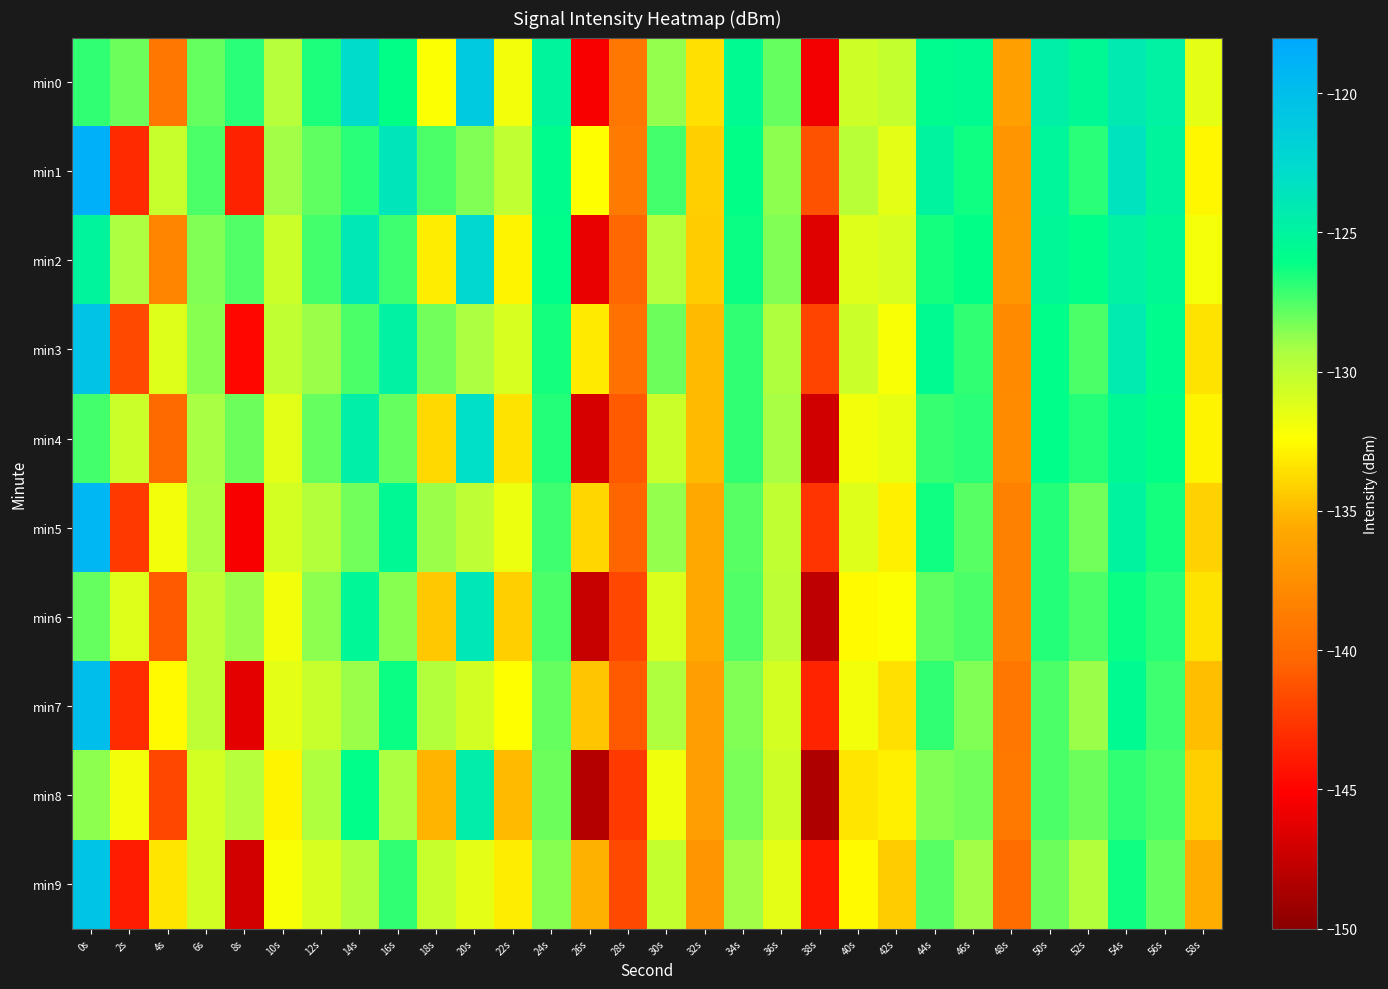

Reading right to left, extract all data points from this chart.

min0: 58s=-131.4	56s=-124.8	54s=-124.1	52s=-125.4	50s=-124.6	48s=-136.4	46s=-125.6	44s=-125.7	42s=-130.2	40s=-130.5	38s=-145.7	36s=-127.9	34s=-125.5	32s=-133.6	30s=-128.9	28s=-139.1	26s=-145.4	24s=-125.1	22s=-131.9	20s=-121.0	18s=-132.3	16s=-126.1	14s=-122.9	12s=-126.5	10s=-129.7	8s=-126.8	6s=-128.0	4s=-139.2	2s=-128.1	0s=-126.9
min1: 58s=-132.7	56s=-125.1	54s=-123.5	52s=-126.8	50s=-125.2	48s=-137.1	46s=-126.3	44s=-124.9	42s=-131.5	40s=-129.8	38s=-141.3	36s=-128.7	34s=-126.1	32s=-134.2	30s=-127.3	28s=-138.9	26s=-132.4	24s=-125.8	22s=-130.1	20s=-128.5	18s=-127.4	16s=-123.7	14s=-126.8	12s=-127.8	10s=-129.0	8s=-143.5	6s=-127.4	4s=-130.3	2s=-143.2	0s=-118.7
min2: 58s=-132.1	56s=-125.4	54s=-124.8	52s=-126.0	50s=-125.3	48s=-137.0	46s=-126.1	44s=-126.4	42s=-130.9	40s=-131.2	38s=-146.4	36s=-128.5	34s=-126.2	32s=-134.3	30s=-129.7	28s=-140.2	26s=-146.1	24s=-126.0	22s=-132.8	20s=-122.4	18s=-133.1	16s=-127.2	14s=-123.9	12s=-127.3	10s=-130.5	8s=-127.6	6s=-128.4	4s=-138.2	2s=-129.3	0s=-125.1
min3: 58s=-133.4	56s=-125.8	54s=-124.2	52s=-127.5	50s=-126.0	48s=-137.8	46s=-127.0	44s=-125.6	42s=-132.2	40s=-130.5	38s=-142.0	36s=-129.4	34s=-127.0	32s=-135.0	30s=-128.1	28s=-139.6	26s=-133.2	24s=-126.5	22s=-131.0	20s=-129.3	18s=-128.2	16s=-124.8	14s=-127.5	12s=-128.9	10s=-130.1	8s=-144.8	6s=-128.6	4s=-131.2	2s=-141.7	0s=-120.5
min4: 58s=-132.8	56s=-126.1	54s=-125.5	52s=-126.7	50s=-126.0	48s=-137.7	46s=-126.8	44s=-127.1	42s=-131.6	40s=-131.9	38s=-147.1	36s=-129.2	34s=-126.9	32s=-135.0	30s=-130.4	28s=-141.0	26s=-146.8	24s=-126.7	22s=-133.5	20s=-123.1	18s=-133.8	16s=-127.9	14s=-124.6	12s=-128.0	10s=-131.3	8s=-128.1	6s=-129.2	4s=-140.1	2s=-130.5	0s=-127.3
min5: 58s=-134.1	56s=-126.5	54s=-124.9	52s=-128.2	50s=-126.7	48s=-138.5	46s=-127.7	44s=-126.3	42s=-132.9	40s=-131.2	38s=-142.7	36s=-130.1	34s=-127.7	32s=-135.7	30s=-128.8	28s=-140.3	26s=-133.9	24s=-127.2	22s=-131.7	20s=-130.0	18s=-128.9	16s=-125.5	14s=-128.2	12s=-129.6	10s=-130.8	8s=-145.5	6s=-129.3	4s=-131.9	2s=-142.4	0s=-119.2
min6: 58s=-133.5	56s=-126.8	54s=-126.2	52s=-127.4	50s=-126.7	48s=-138.4	46s=-127.5	44s=-127.8	42s=-132.3	40s=-132.6	38s=-147.8	36s=-129.9	34s=-127.6	32s=-135.7	30s=-131.1	28s=-141.8	26s=-147.5	24s=-127.4	22s=-134.2	20s=-123.8	18s=-134.5	16s=-128.6	14s=-125.3	12s=-128.7	10s=-132.0	8s=-129.0	6s=-130.0	4s=-141.0	2s=-131.2	0s=-128.0
min7: 58s=-134.8	56s=-127.2	54s=-125.6	52s=-128.9	50s=-127.4	48s=-139.2	46s=-128.4	44s=-127.0	42s=-133.6	40s=-131.9	38s=-143.4	36s=-130.8	34s=-128.4	32s=-136.4	30s=-129.5	28s=-141.0	26s=-134.6	24s=-127.9	22s=-132.4	20s=-130.7	18s=-129.6	16s=-126.2	14s=-128.9	12s=-130.3	10s=-131.5	8s=-146.2	6s=-130.0	4s=-132.6	2s=-143.1	0s=-119.9
min8: 58s=-134.2	56s=-127.5	54s=-126.9	52s=-128.1	50s=-127.4	48s=-139.1	46s=-128.2	44s=-128.5	42s=-133.0	40s=-133.3	38s=-148.5	36s=-130.6	34s=-128.3	32s=-136.4	30s=-131.8	28s=-142.5	26s=-148.2	24s=-128.1	22s=-134.9	20s=-124.5	18s=-135.2	16s=-129.3	14s=-126.0	12s=-129.4	10s=-132.8	8s=-129.7	6s=-130.8	4s=-141.8	2s=-131.9	0s=-128.7
min9: 58s=-135.5	56s=-127.9	54s=-126.3	52s=-129.6	50s=-128.1	48s=-139.9	46s=-129.1	44s=-127.7	42s=-134.3	40s=-132.6	38s=-144.1	36s=-131.5	34s=-129.1	32s=-137.1	30s=-130.2	28s=-141.7	26s=-135.3	24s=-128.6	22s=-133.1	20s=-131.4	18s=-130.3	16s=-126.9	14s=-129.6	12s=-131.0	10s=-132.2	8s=-146.9	6s=-130.7	4s=-133.3	2s=-143.8	0s=-120.6